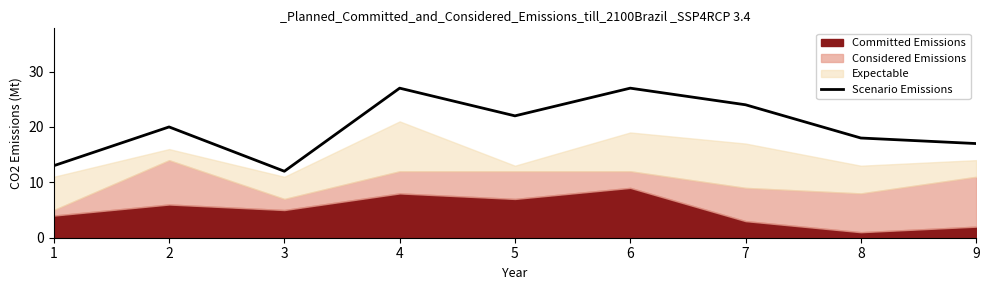

Is it true that the value at 7 is 24?

True